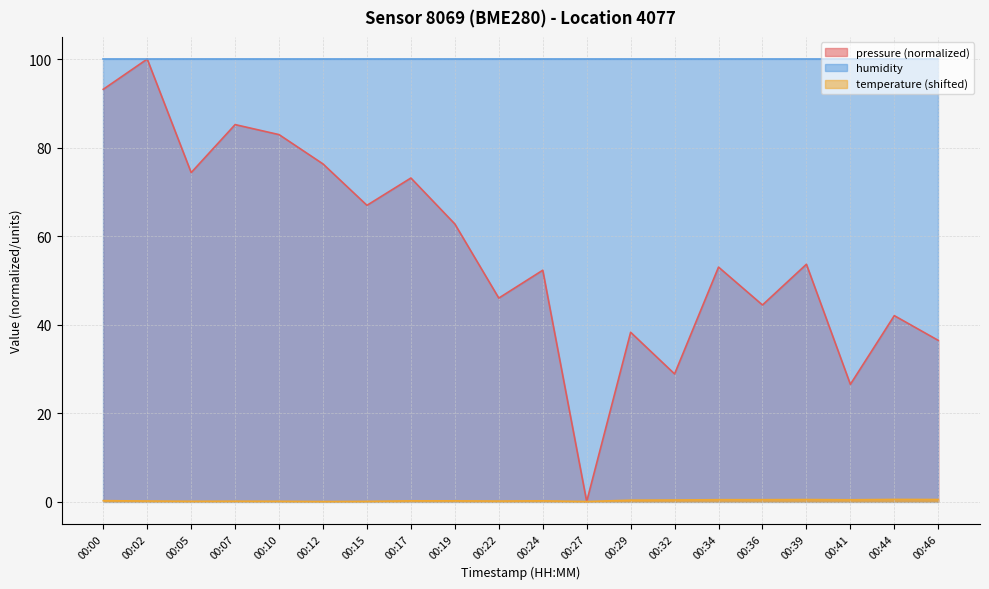

Rank the categories by pressure value from highest to lowest.

00:02, 00:00, 00:07, 00:10, 00:12, 00:05, 00:17, 00:15, 00:19, 00:39, 00:34, 00:24, 00:22, 00:36, 00:44, 00:29, 00:46, 00:32, 00:41, 00:27